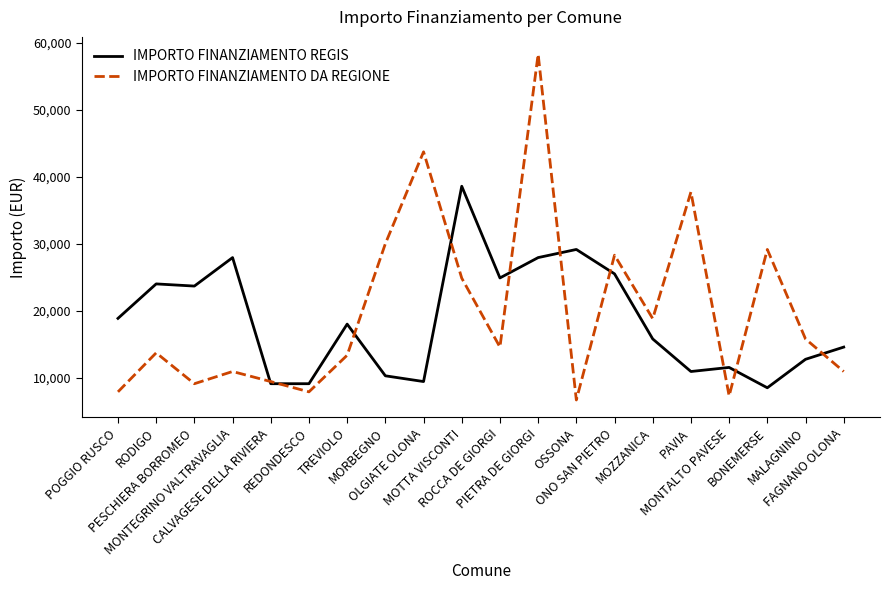

At which category is the sum across all series the highest?

PIETRA DE GIORGI